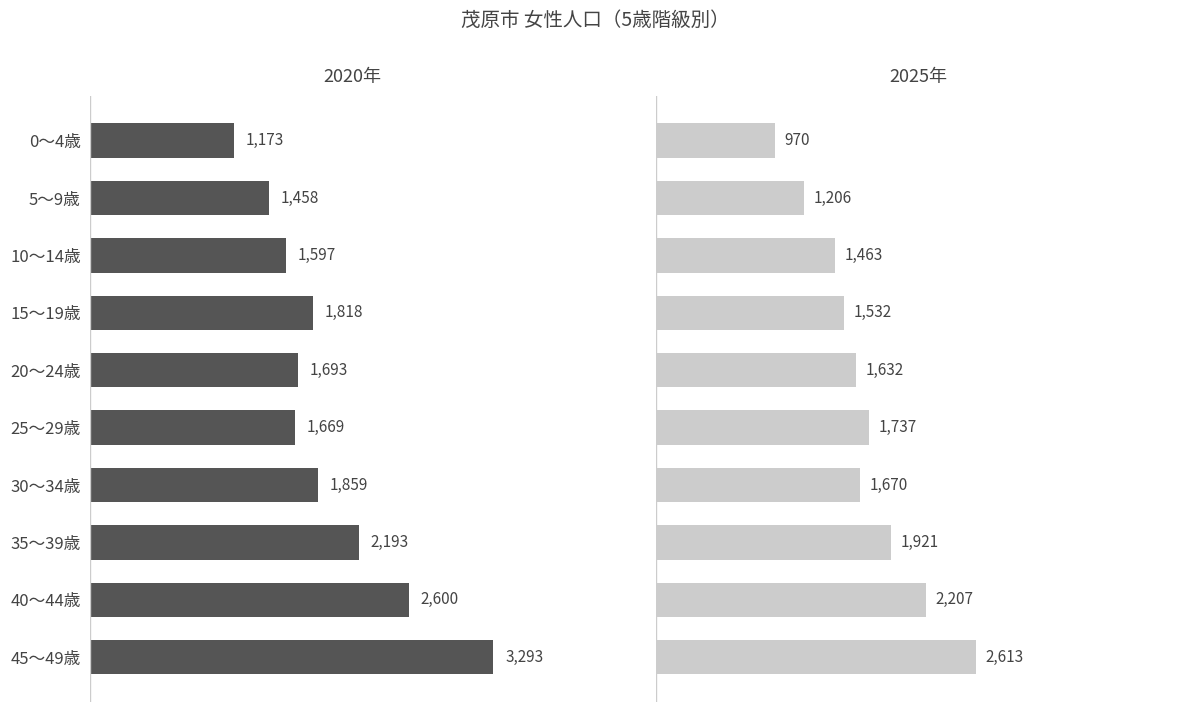

Rank the series at 30～34歳 from highest to lowest value.

2020年, 2025年